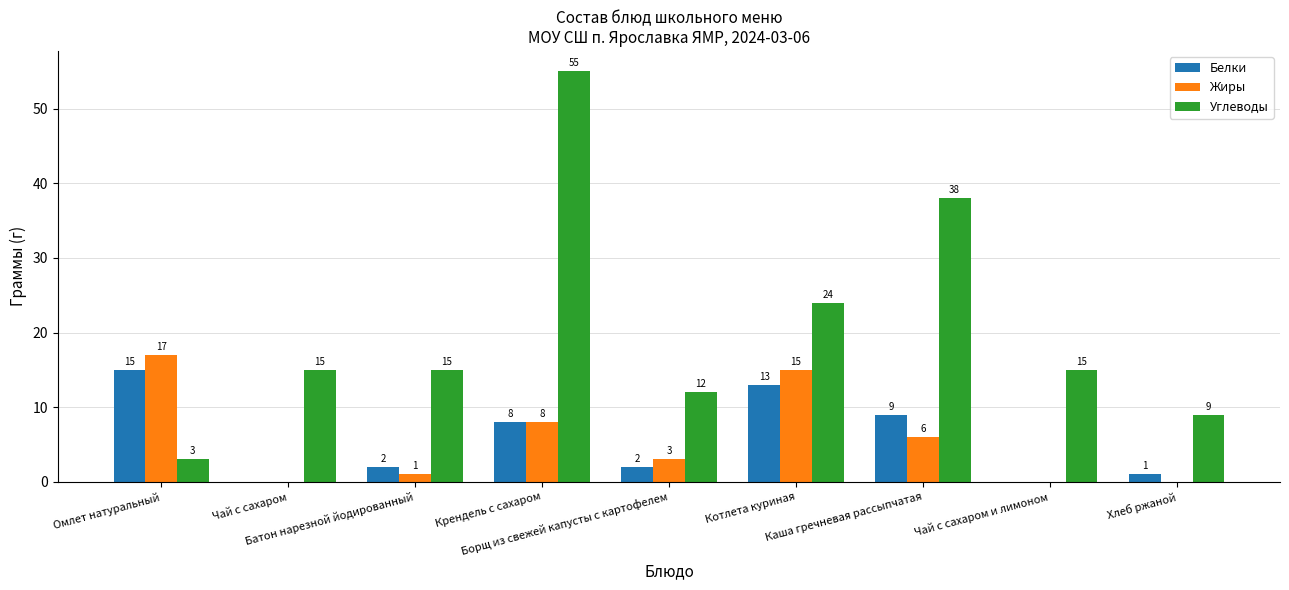

Which series changed the most between Чай с сахаром and Каша гречневая рассыпчатая?

Углеводы